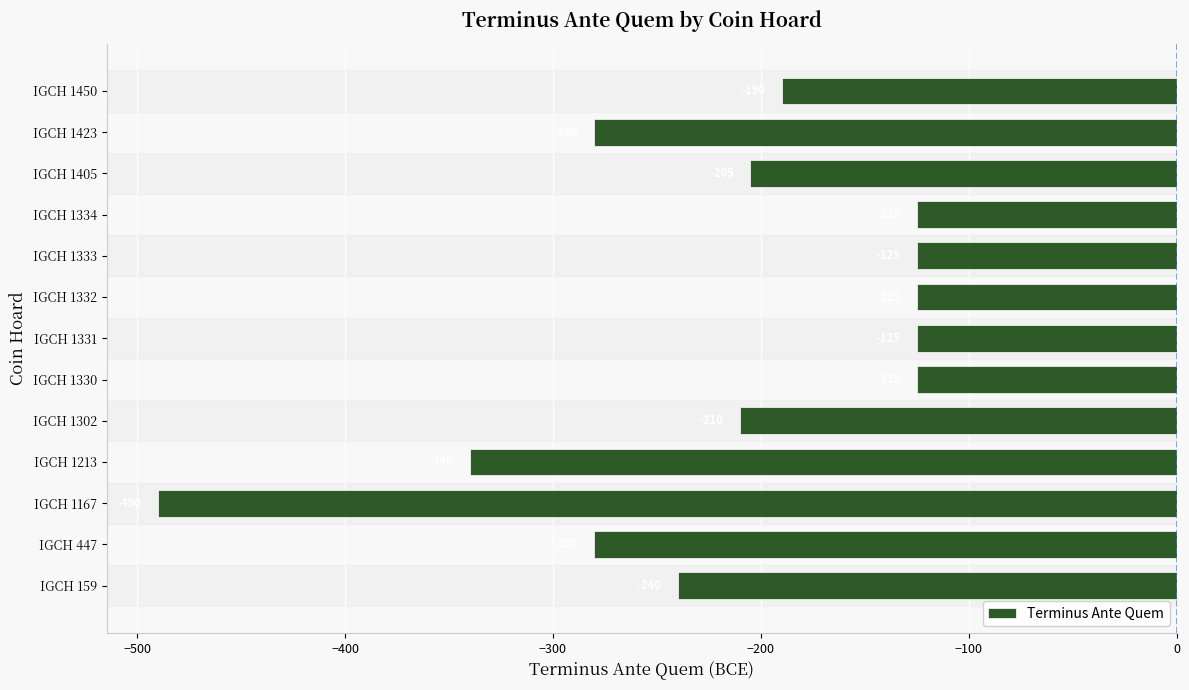

How many series are shown in this chart?

1